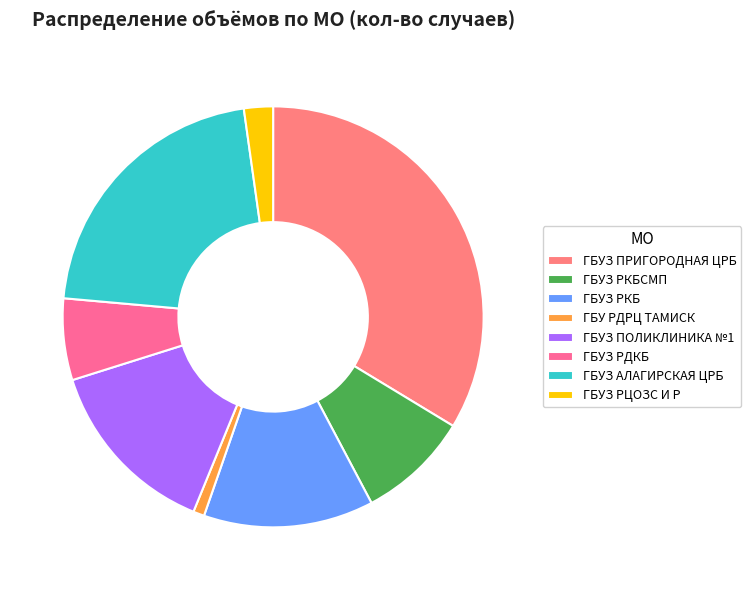

To the nearest percent, what is the combined percentage of ГБУЗ ПОЛИКЛИНИКА №1 and ГБУ РДРЦ ТАМИСК?

15%